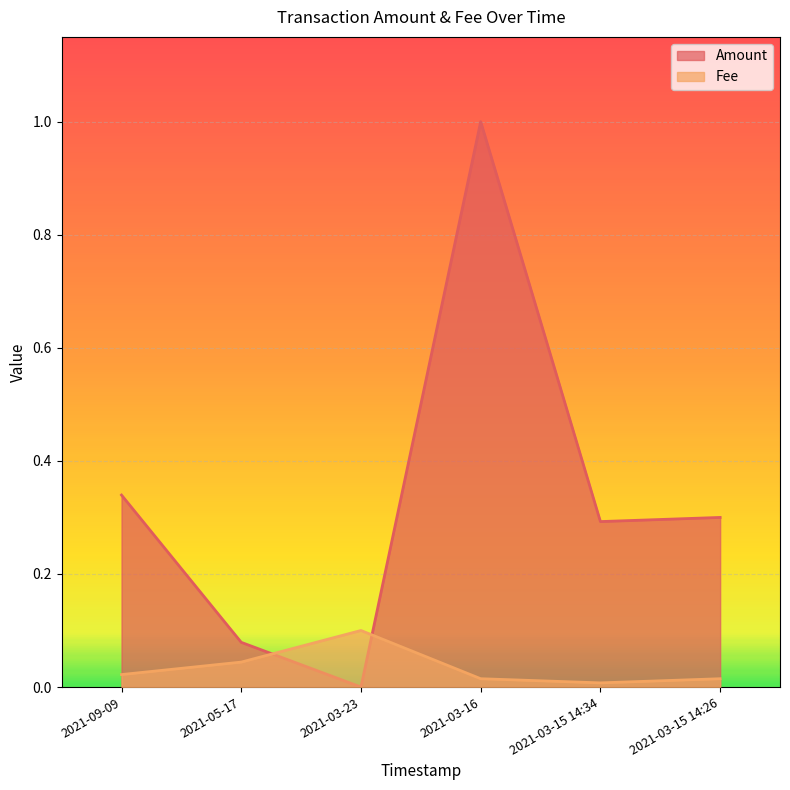

True or false: Fee and Amount cross at least once.

True